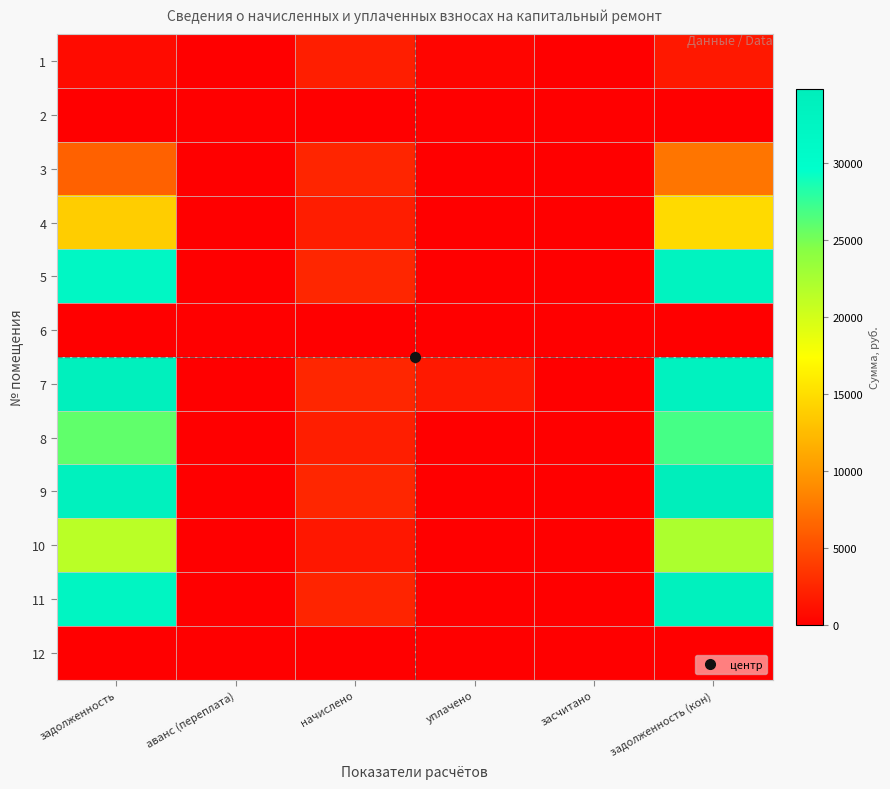

Reading left to right, what are all the values shown in this chart?

1: задолженность=811.0	аванс (переплата)=0.0	начислено=2027.4	уплачено=405.5	засчитано=0.0	задолженность (кон)=1621.9
2: задолженность=0.0	аванс (переплата)=0.0	начислено=0.0	уплачено=0.0	засчитано=0.0	задолженность (кон)=0.0
3: задолженность=6315.0	аванс (переплата)=0.0	начислено=2432.9	уплачено=0.0	засчитано=0.0	задолженность (кон)=7531.4
4: задолженность=13767.7	аванс (переплата)=0.0	начислено=1933.9	уплачено=0.0	засчитано=0.0	задолженность (кон)=14734.6
5: задолженность=31933.2	аванс (переплата)=0.0	начислено=2454.7	уплачено=0.0	засчитано=0.0	задолженность (кон)=33160.6
6: задолженность=0.0	аванс (переплата)=0.0	начислено=0.0	уплачено=0.0	засчитано=0.0	задолженность (кон)=0.0
7: задолженность=33927.0	аванс (переплата)=0.0	начислено=2476.6	уплачено=1670.7	засчитано=0.0	задолженность (кон)=33494.6
8: задолженность=25876.3	аванс (переплата)=0.0	начислено=2024.9	уплачено=0.0	засчитано=0.0	задолженность (кон)=26888.7
9: задолженность=33577.7	аванс (переплата)=0.0	начислено=2451.1	уплачено=0.0	засчитано=0.0	задолженность (кон)=34803.2
10: задолженность=21403.7	аванс (переплата)=0.0	начислено=1562.4	уплачено=0.0	засчитано=0.0	задолженность (кон)=22184.9
11: задолженность=32480.4	аванс (переплата)=0.0	начислено=2371.0	уплачено=0.0	засчитано=0.0	задолженность (кон)=33665.9
12: задолженность=0.0	аванс (переплата)=0.0	начислено=0.0	уплачено=0.0	засчитано=0.0	задолженность (кон)=0.0